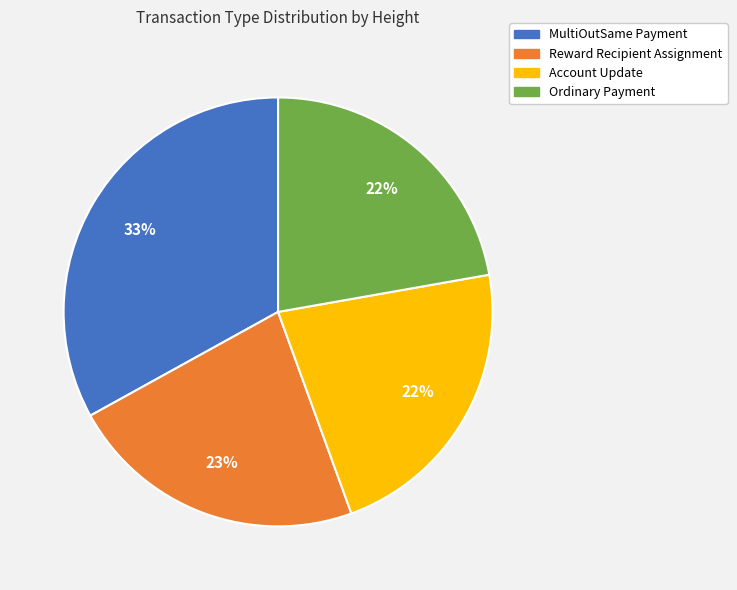

Combined, do Reward Recipient Assignment and Ordinary Payment account for over 50%?

No